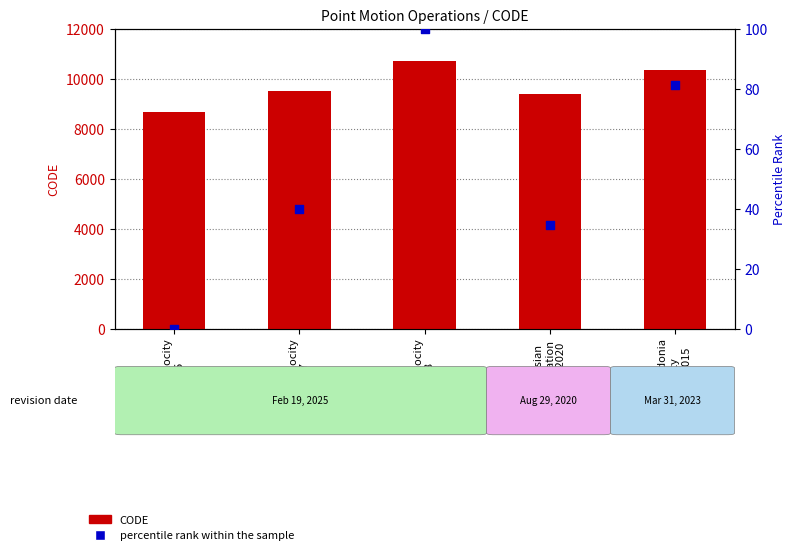

Which series has the largest total across all categories?

CODE